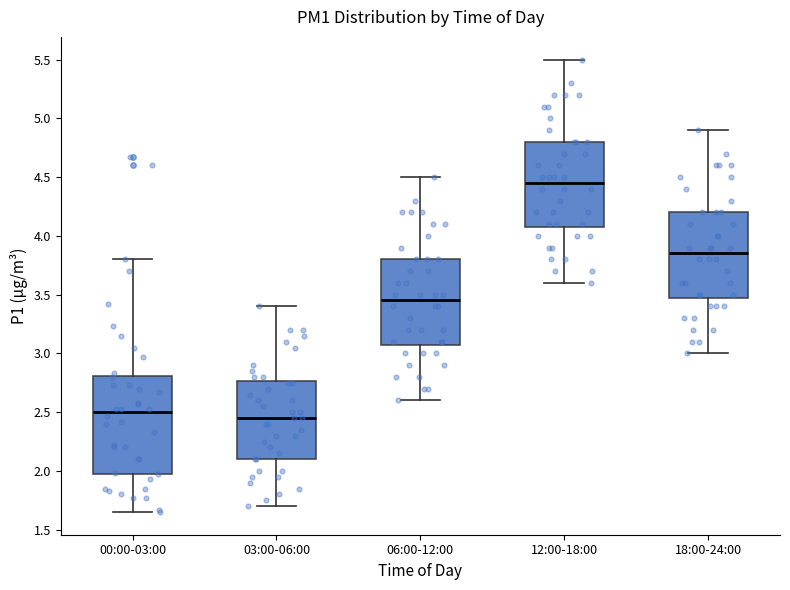

Where is the upper edge of the box for 18:00-24:00 on the y-axis? The values are not printed on the chart, so give them approximately, as read against the axis.

4.20